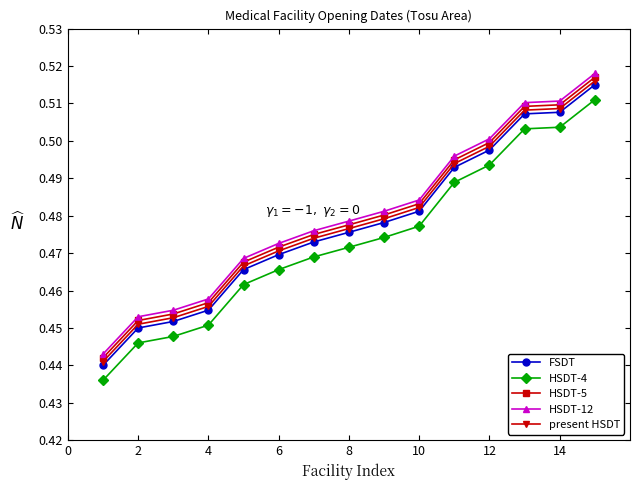

True or false: HSDT-4 has more than 2 interior local peaks.

False